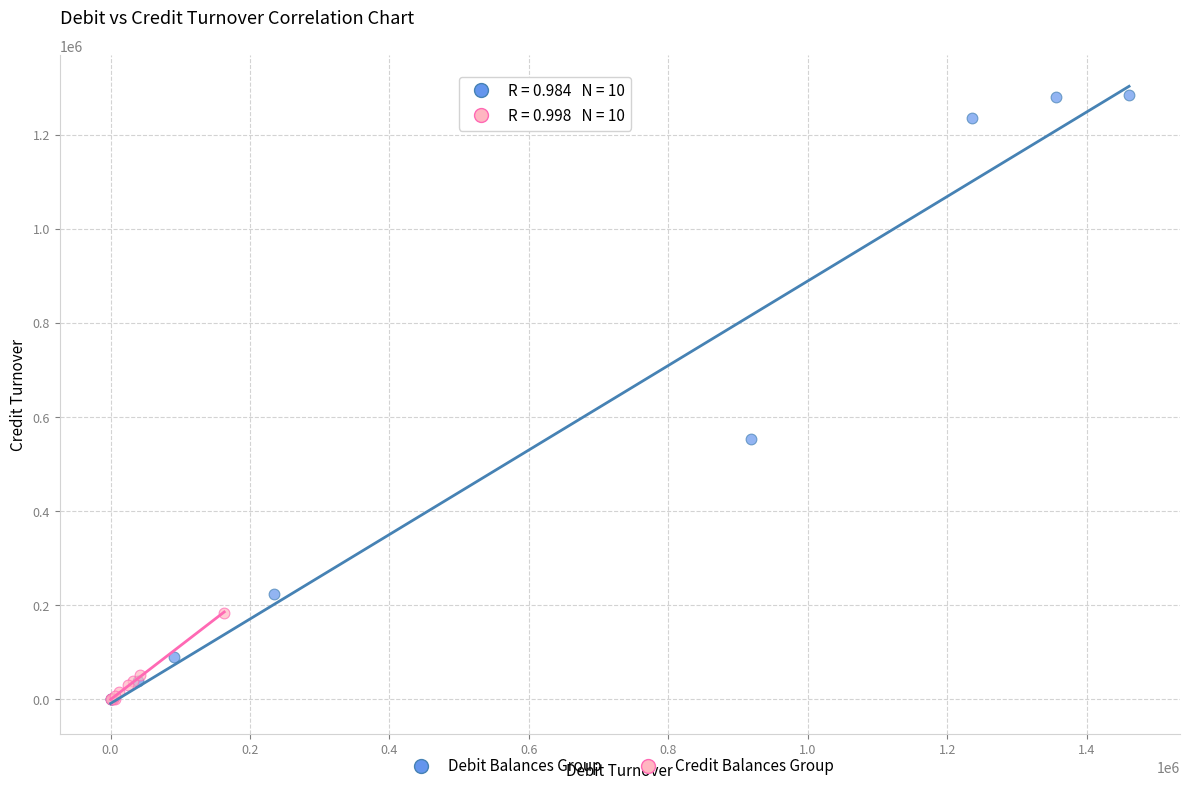

Which series reaches the maximum Y coordinate?

Debit Balances Group